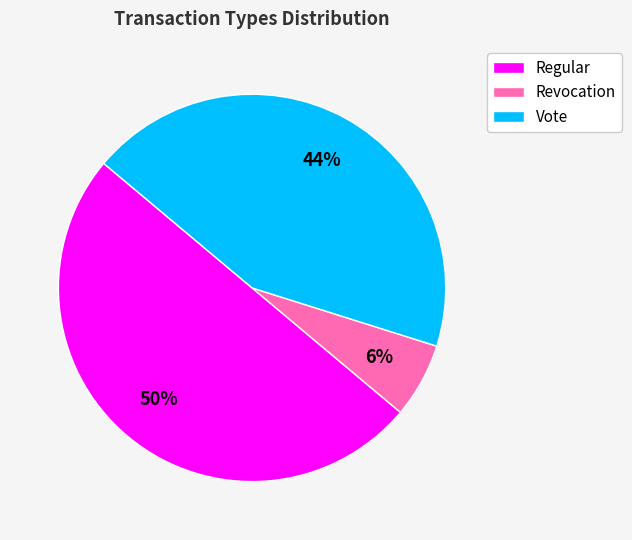

Rank the categories by value from lowest to highest.

Revocation, Vote, Regular